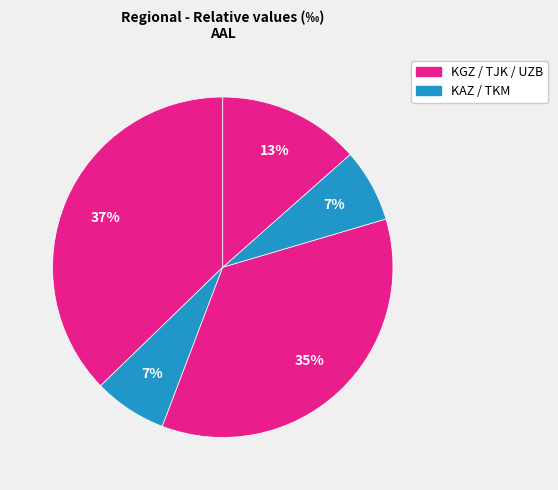

How many segments does this pie chart have?

5